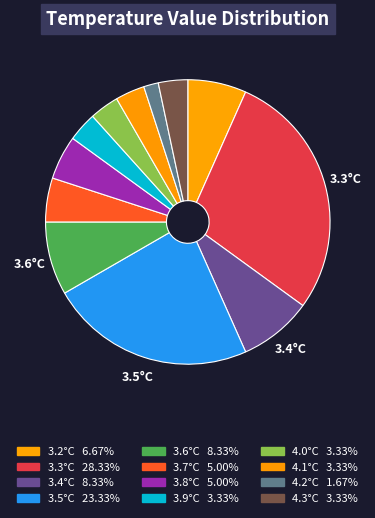

Count the number of slices in the pie.

12